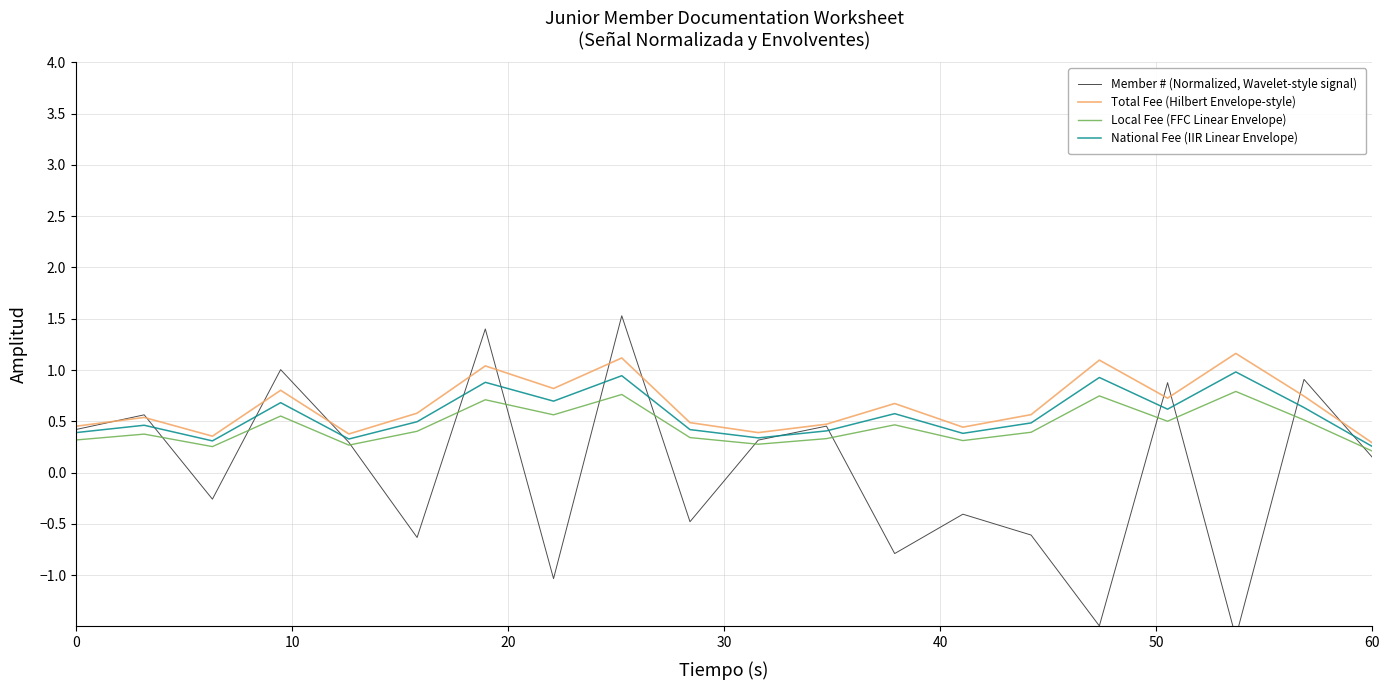

Is it true that National Fee (IIR Linear Envelope) equals 0.3 at 60?

True